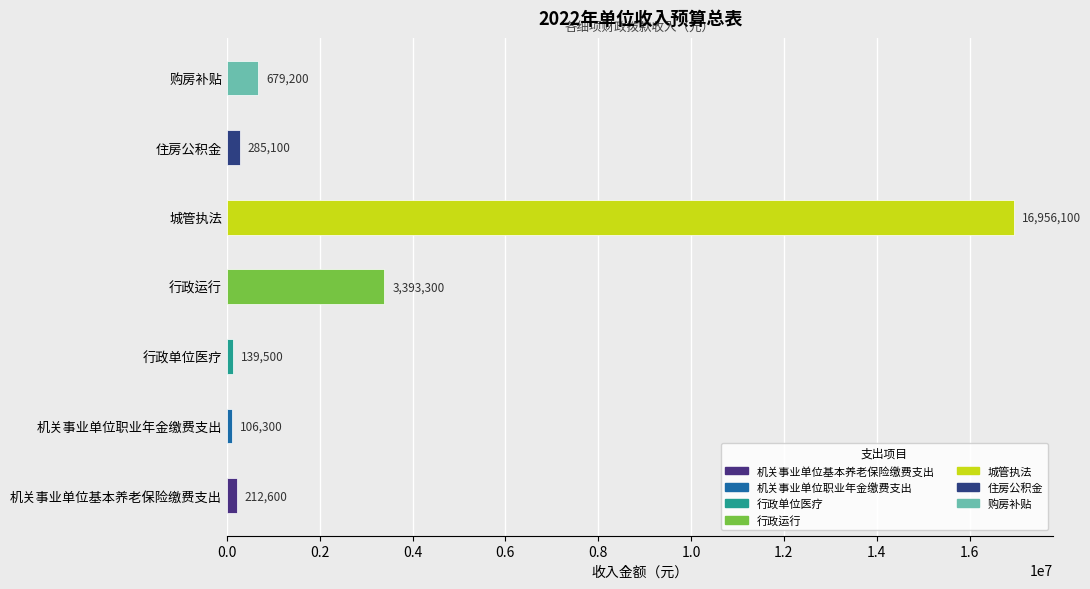

Between 机关事业单位基本养老保险缴费支出 and 行政单位医疗, which is larger?

机关事业单位基本养老保险缴费支出